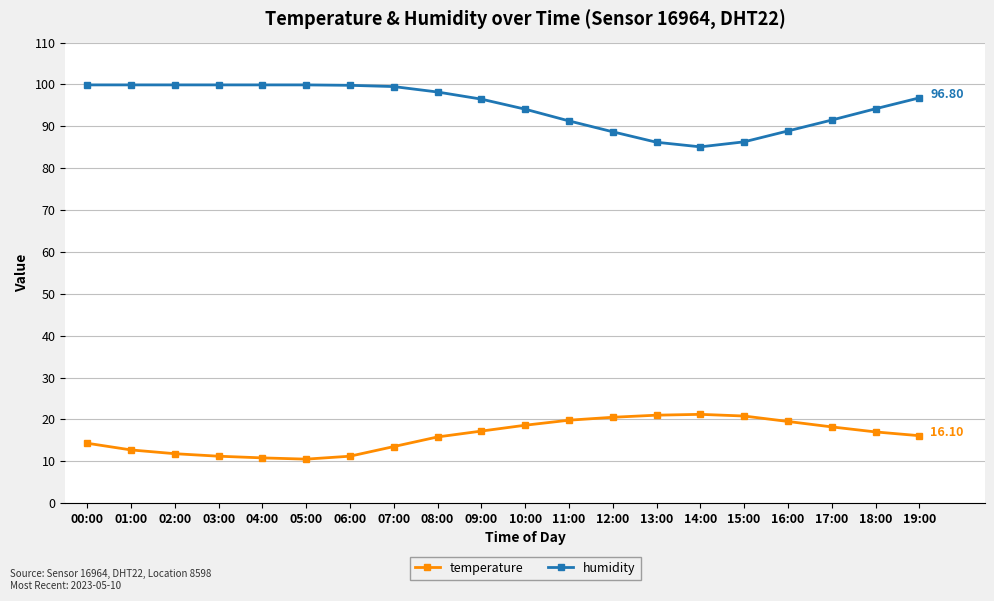

What are all the series names shown in the legend?

temperature, humidity